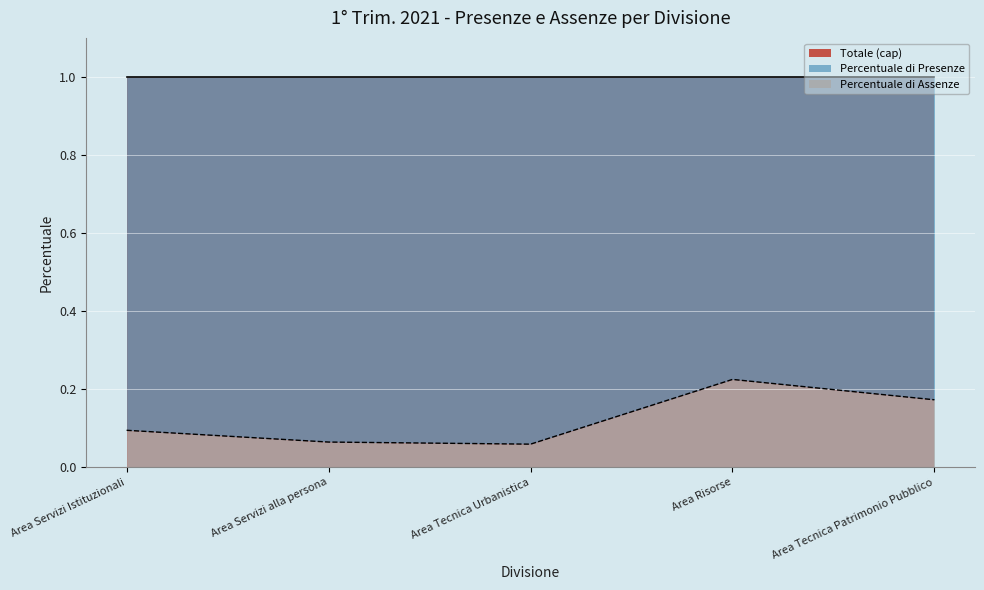

Reading left to right, list all the values displayed in this chart.

0.1	0.1	0.1	0.2	0.2